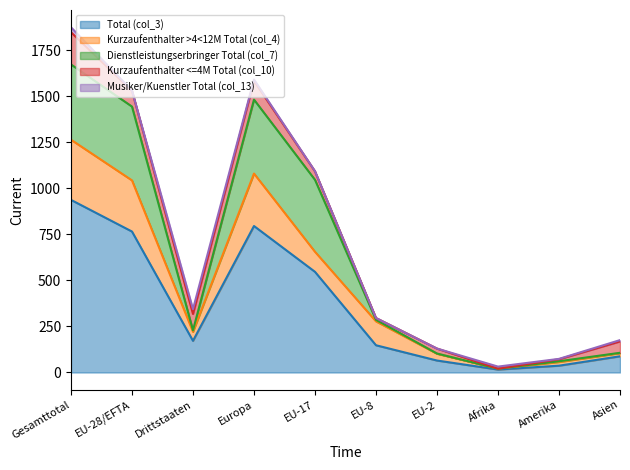

What is the maximum value shown in the chart?

938